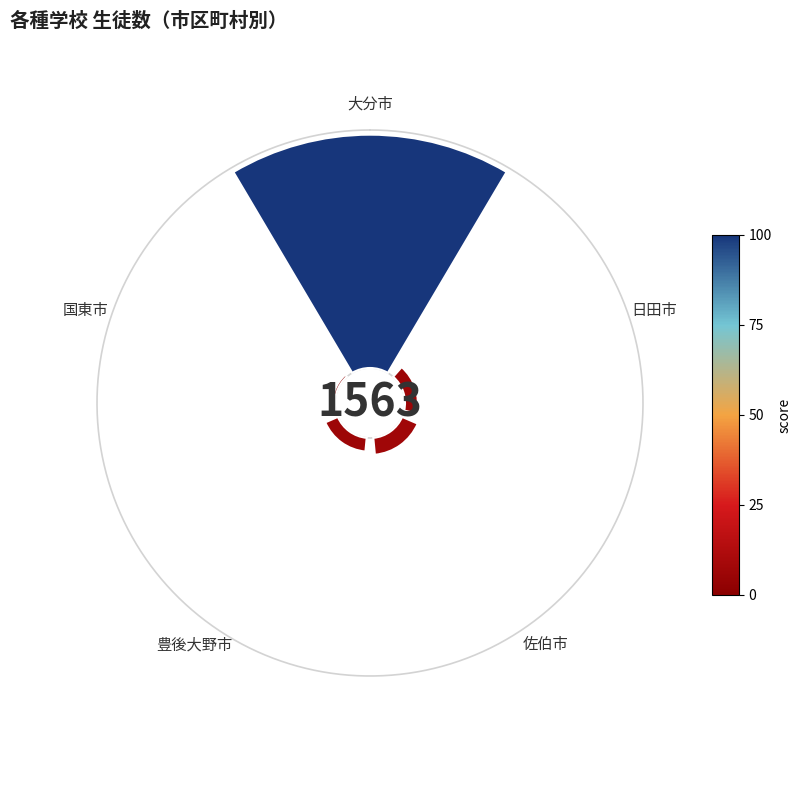

How many slices are in this pie chart?

5